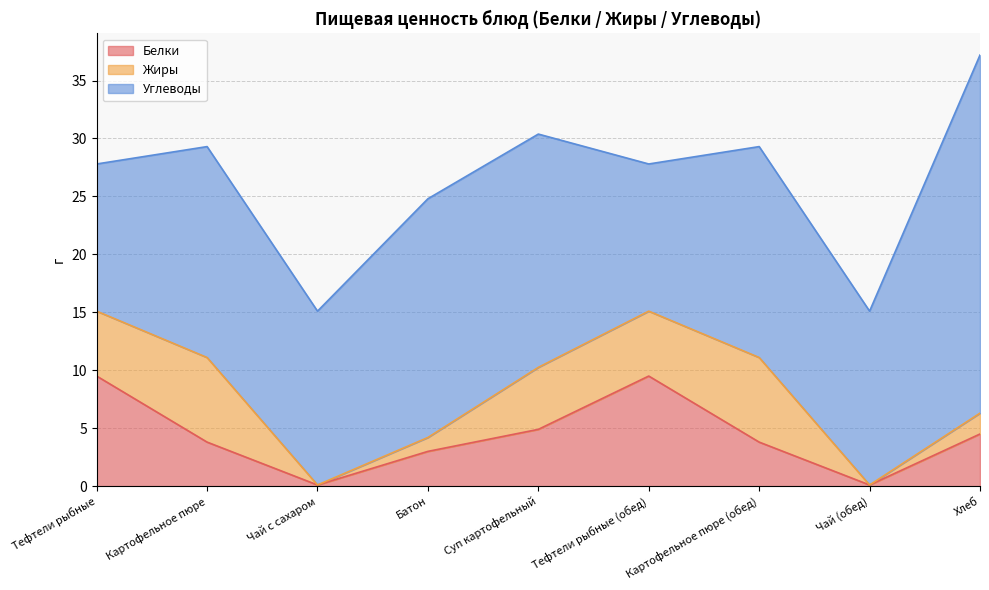

How many series are shown in this chart?

3